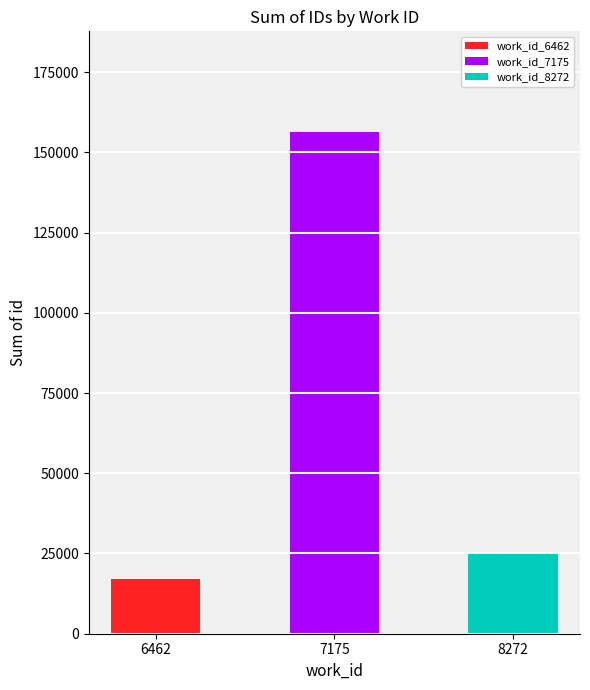

At which category is the sum across all series the highest?

7175